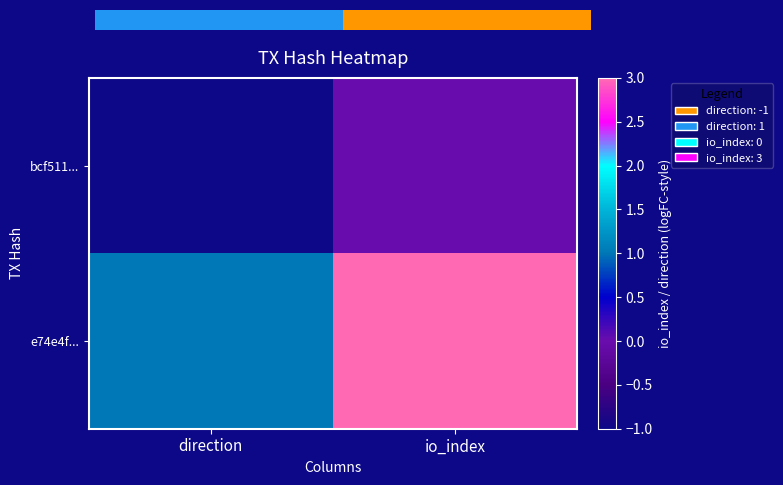

What is the smallest value displayed?

-1